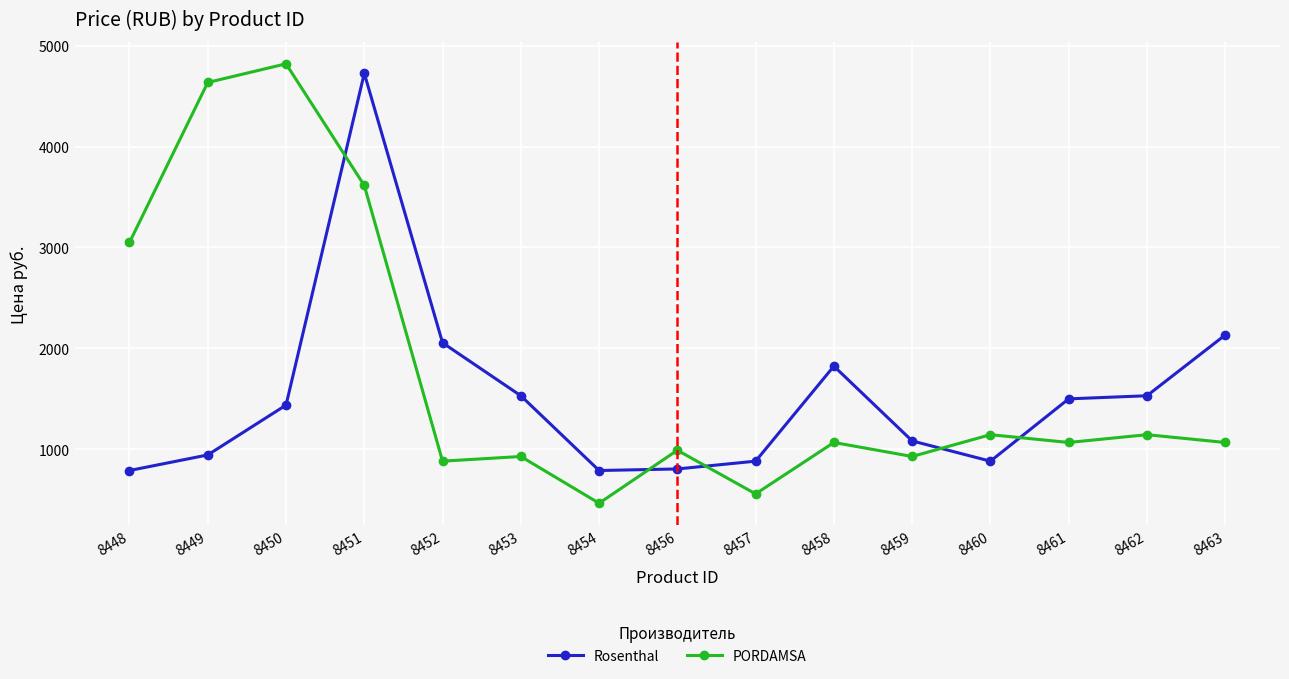

Which series changed the most between 8450 and 8454?

PORDAMSA